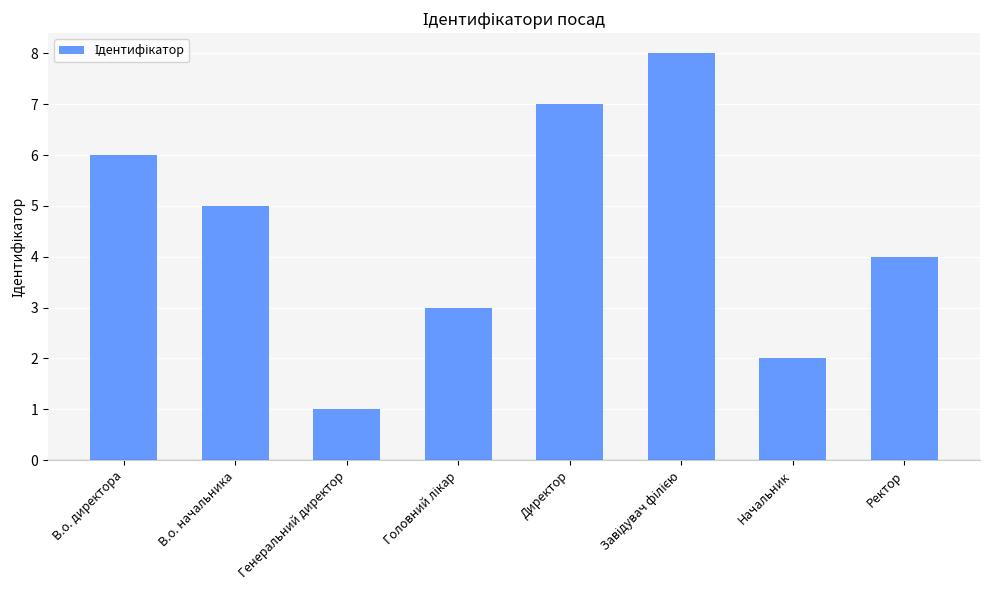

How many values are between 3 and 7?

5